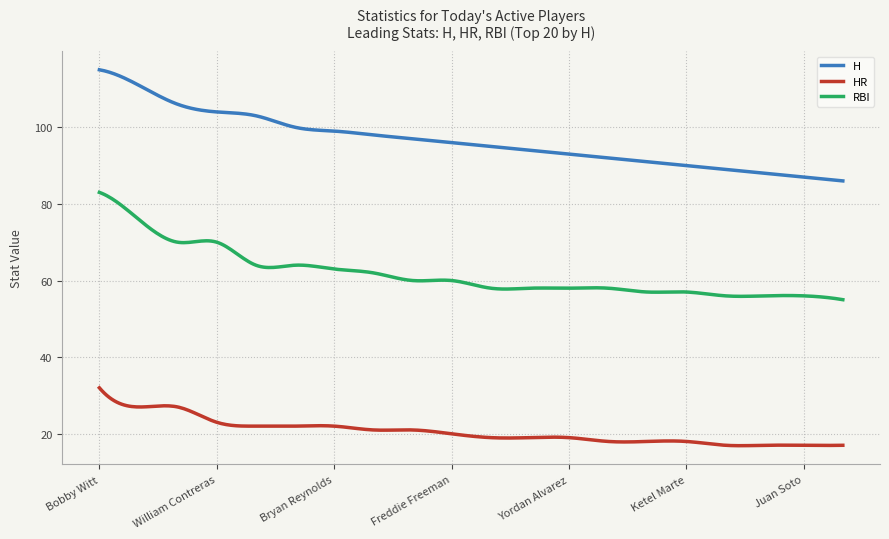

Rank the series by their average value, from highest to lowest.

H, RBI, HR